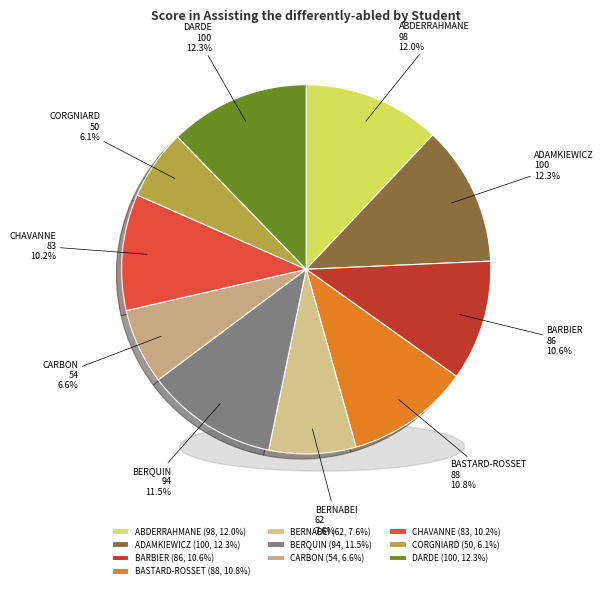

What percentage is the CORGNIARD slice, to the nearest percent?

6%